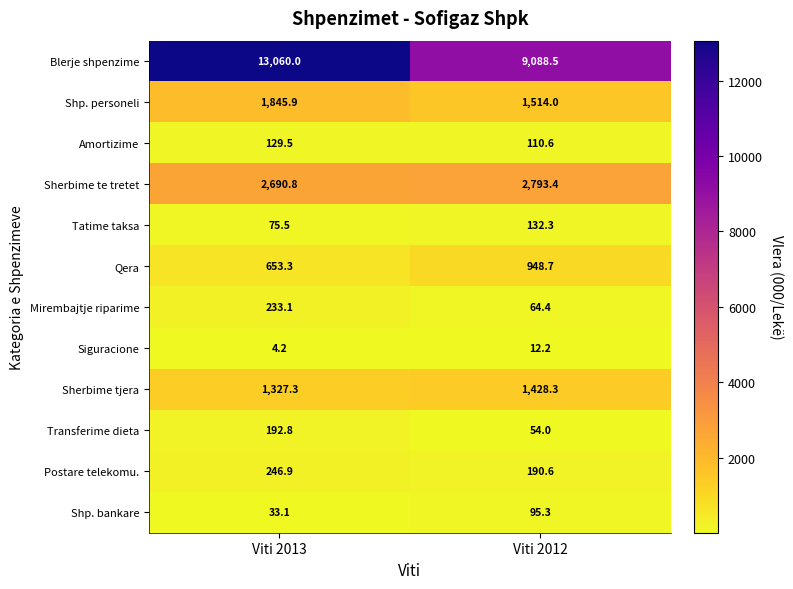

At which category does the chart reach its minimum across all series?

Viti 2013